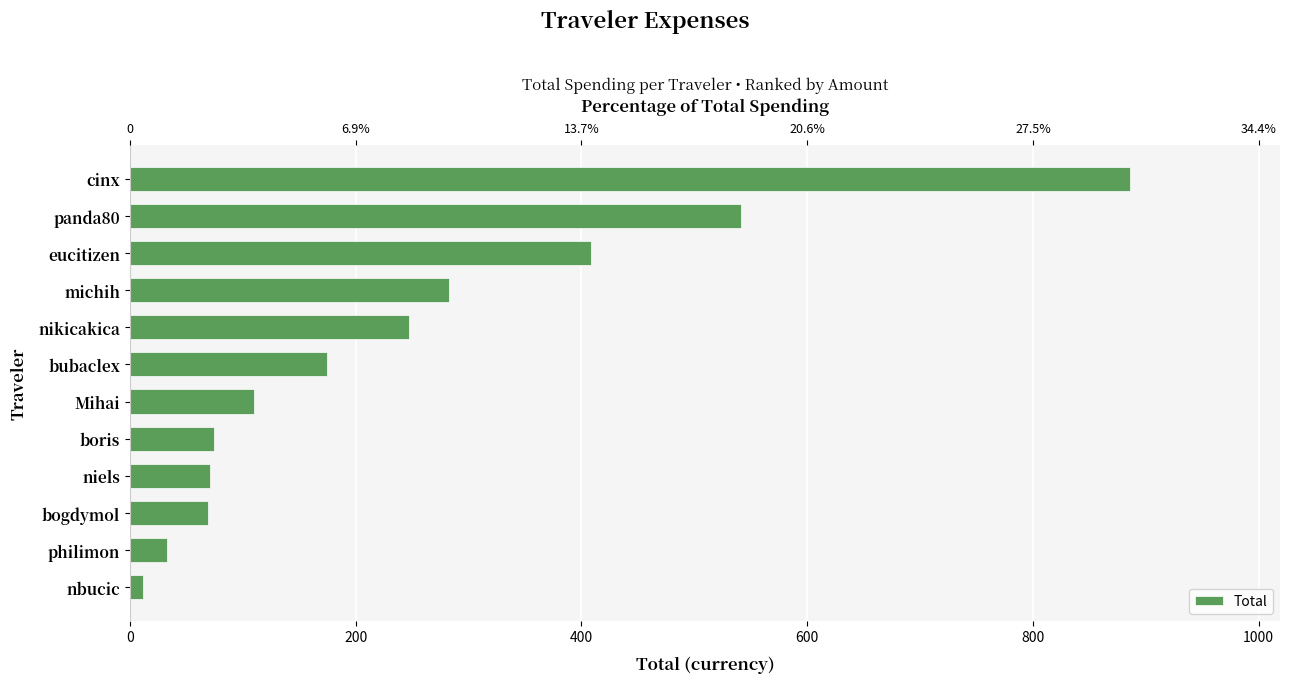

What is the minimum value shown in the chart?

11.5